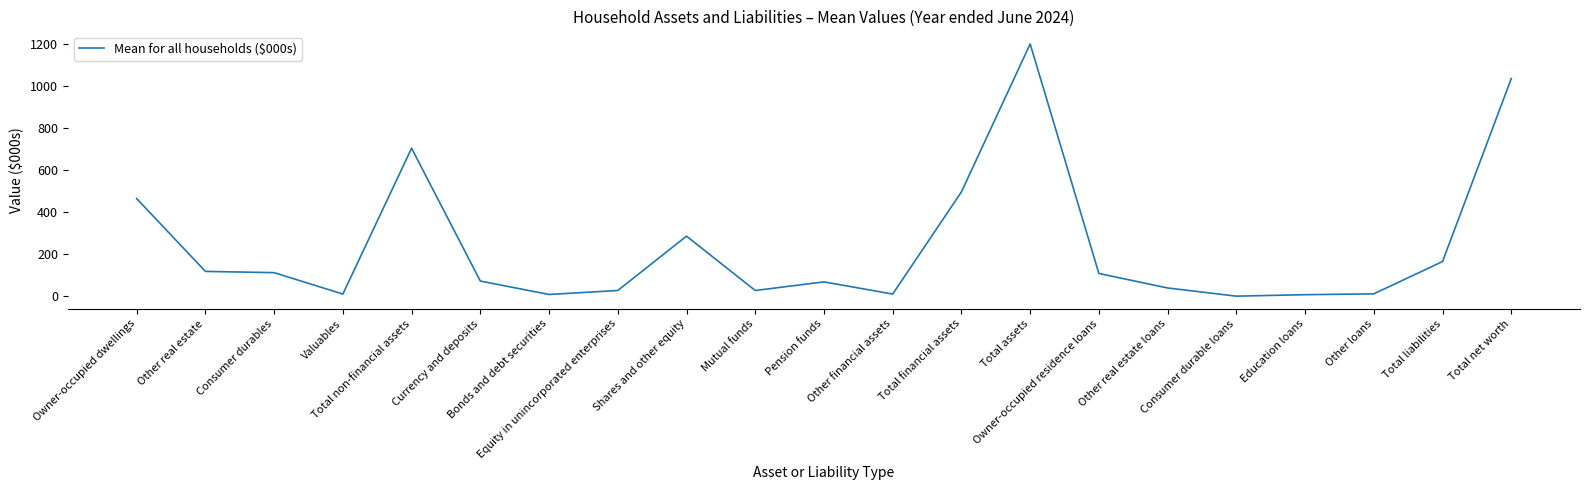

What is the greatest value displayed?

1202